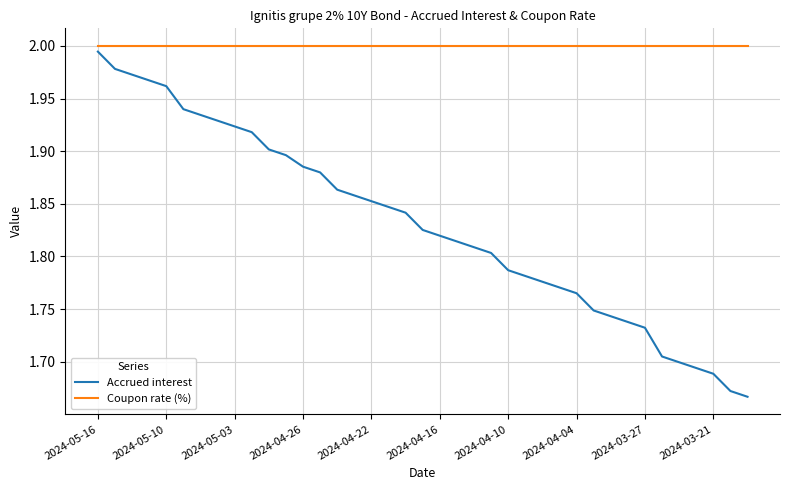

Which series has the largest range (max minus min)?

Accrued interest